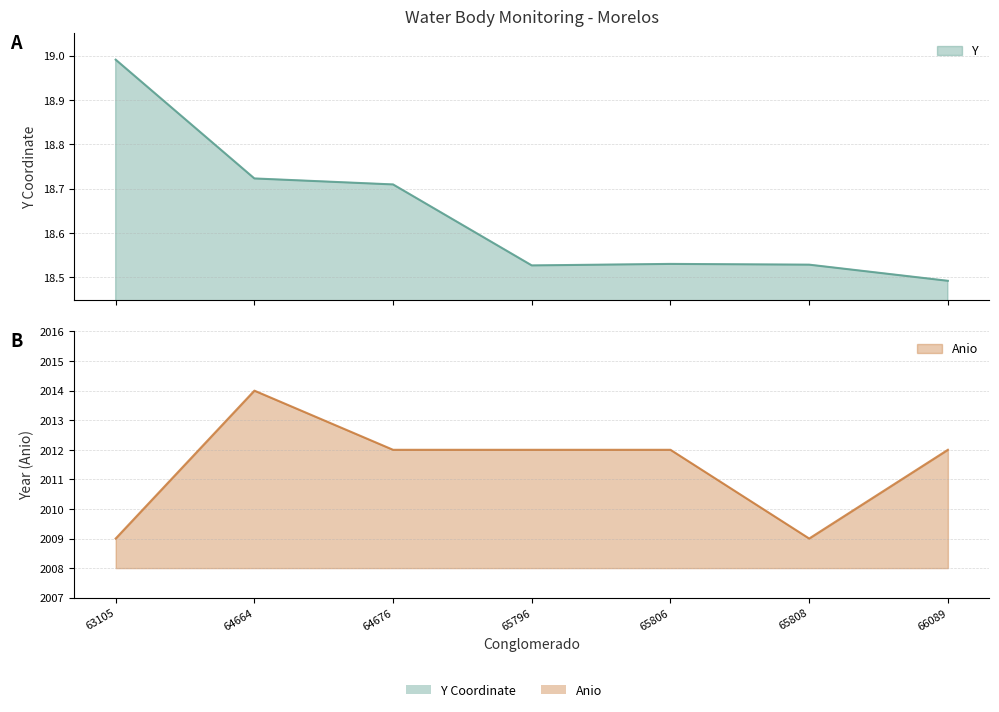

What is the smallest value displayed?

18.5